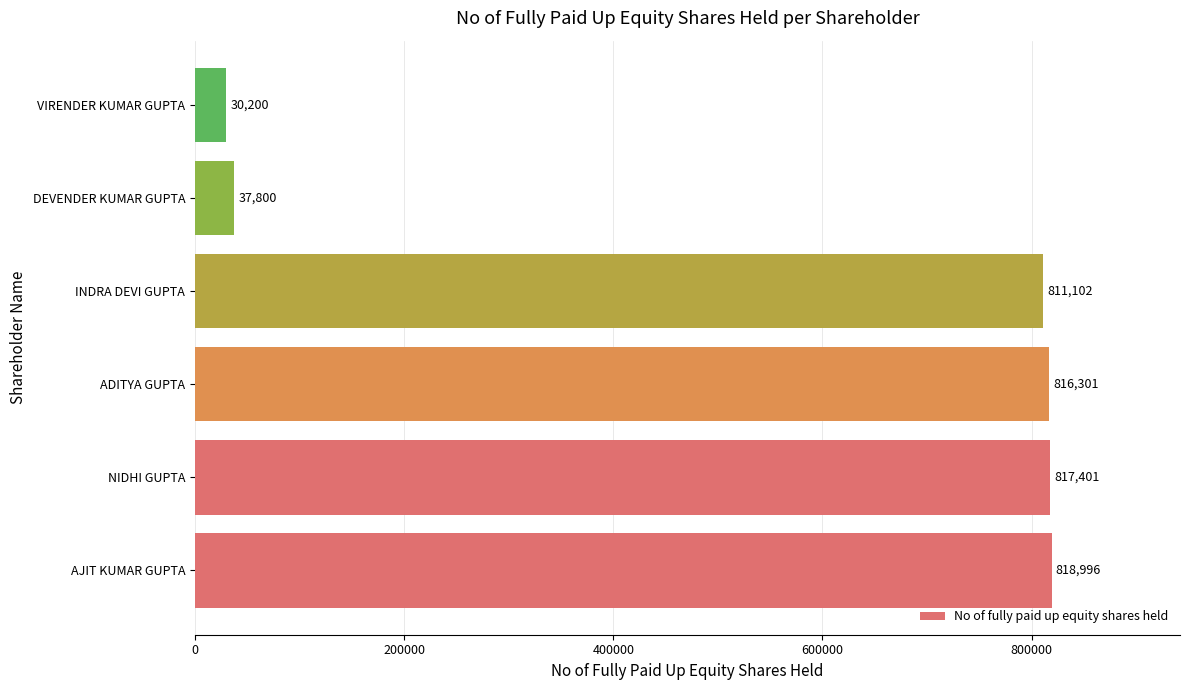

The value at AJIT KUMAR GUPTA is 333771. True or false?

False